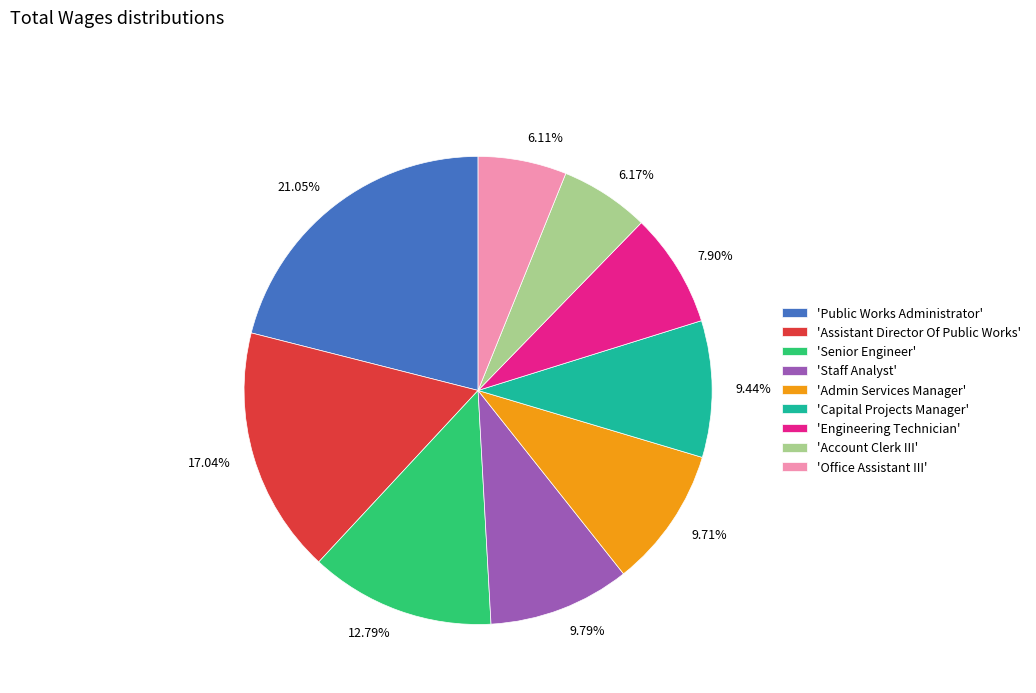

What is the ratio of the value at 17.04% to the value at 6.11%?

2.8